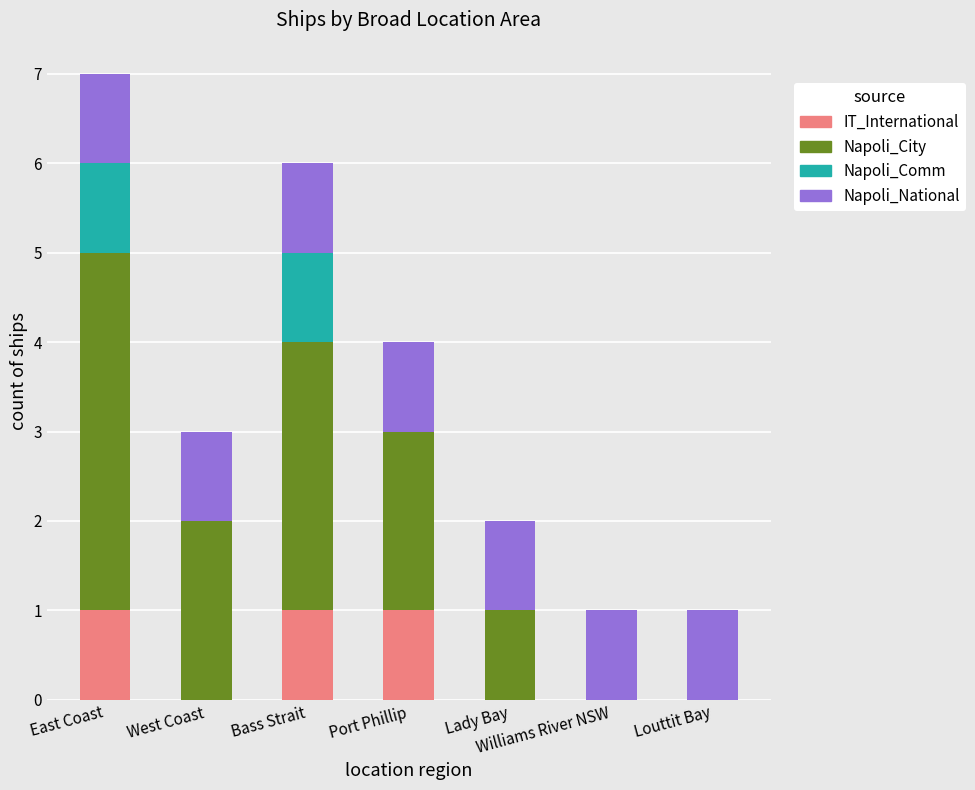

The IT_International series shows 0 at West Coast. True or false?

True